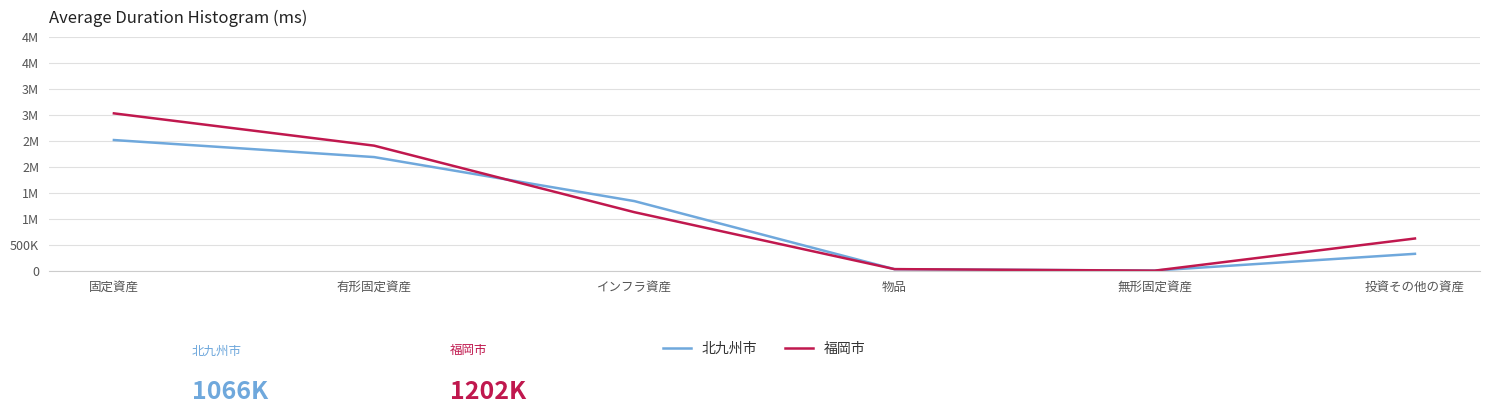

Rank the categories by 北九州市 value from highest to lowest.

固定資産, 有形固定資産, インフラ資産, 投資その他の資産, 物品, 無形固定資産